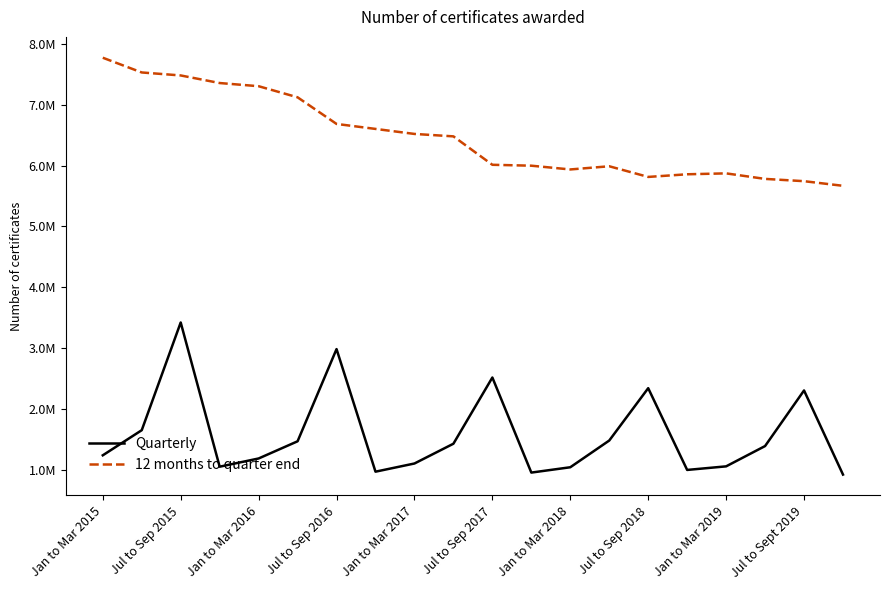

Does the chart display data point markers on the line(s)?

No